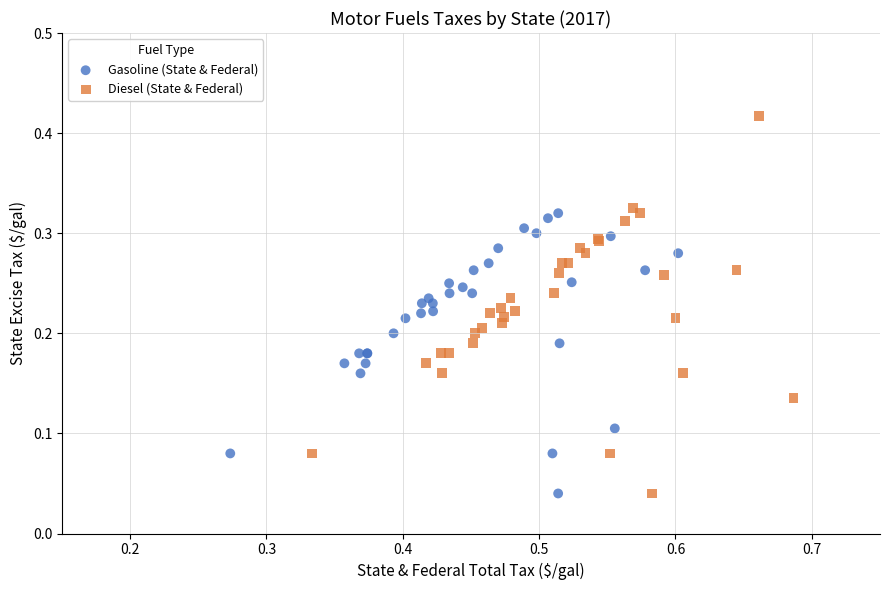

Which series contains the highest Y value?

Diesel (State & Federal)